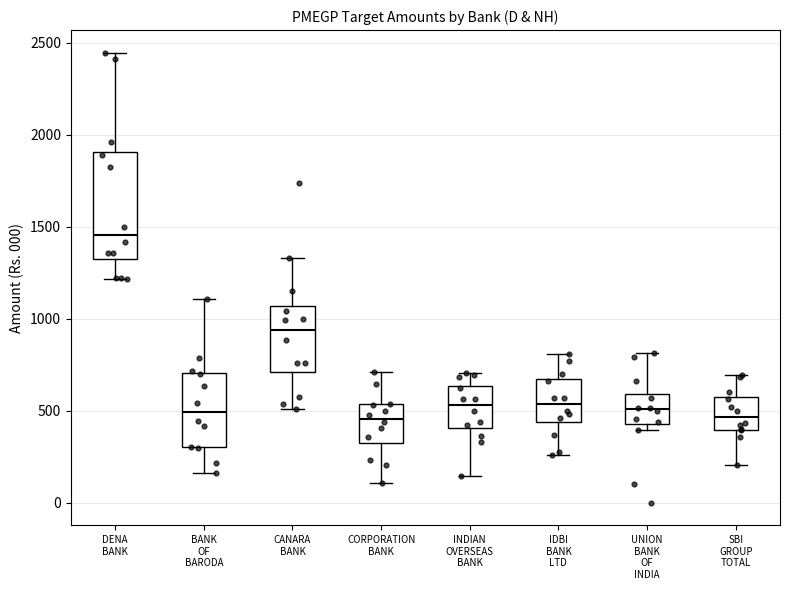

Reading left to right, transcribe this box plot: for each box, give where its median line is, the range the box spans, and where its two whiskers end, as read against the y-axis. The values are not printed on the chart, so give them approximately, as read against the axis.

DENA BANK: median 1450, box 1350 to 1900, whiskers 1200 to 2450
BANK OF BARODA: median 500, box 300 to 700, whiskers 150 to 1100
CANARA BANK: median 950, box 700 to 1050, whiskers 500 to 1350
CORPORATION BANK: median 450, box 350 to 550, whiskers 100 to 700
INDIAN OVERSEAS BANK: median 550, box 400 to 650, whiskers 150 to 700
IDBI BANK LTD: median 550, box 450 to 650, whiskers 250 to 800
UNION BANK OF INDIA: median 500, box 450 to 600, whiskers 400 to 800
SBI GROUP TOTAL: median 450, box 400 to 550, whiskers 200 to 700